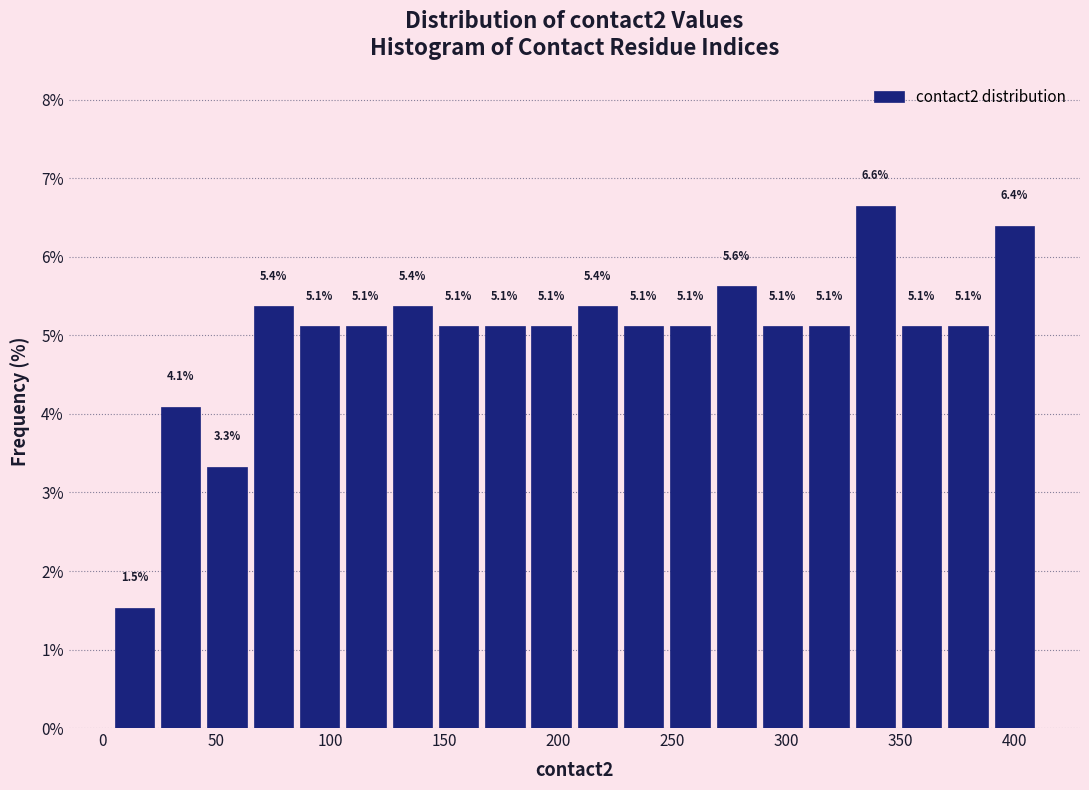

Which range on the x-axis has the tallest bar?

330 to 350